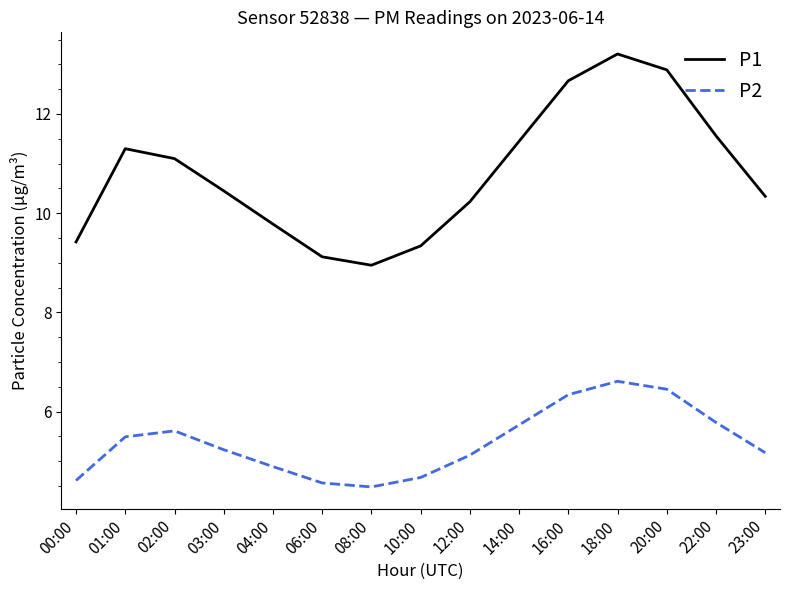

Is the value of P1 at 23:00 greater than the value of P2 at 08:00?

Yes